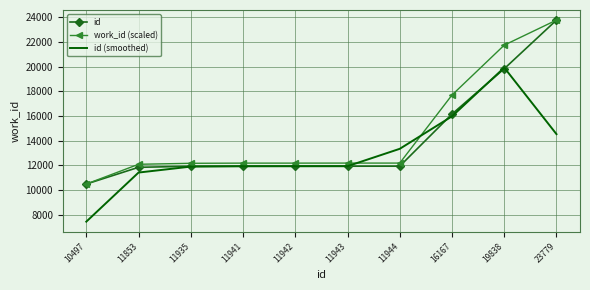

What is the total value across all series at 11941?

36072.0